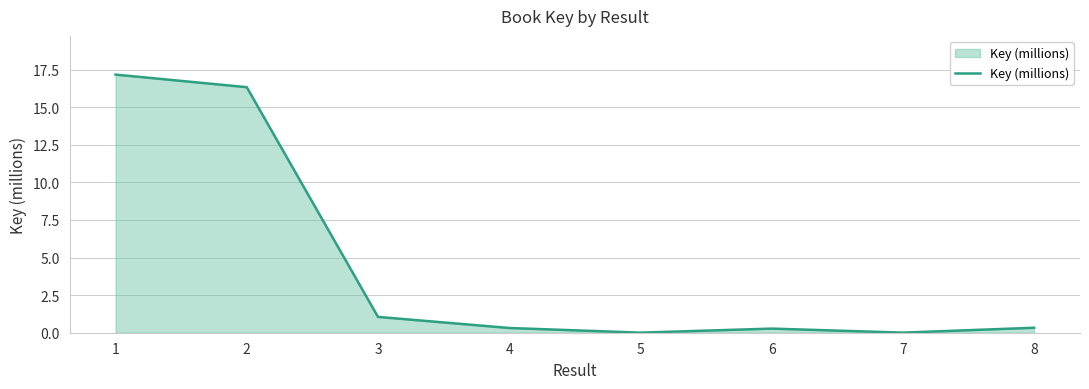

What is the average value?

4.4